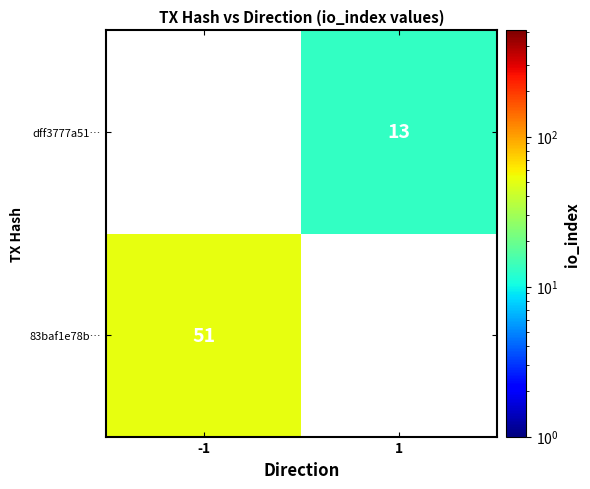

True or false: 83baf1e78b… has a value of 22 at -1.

False